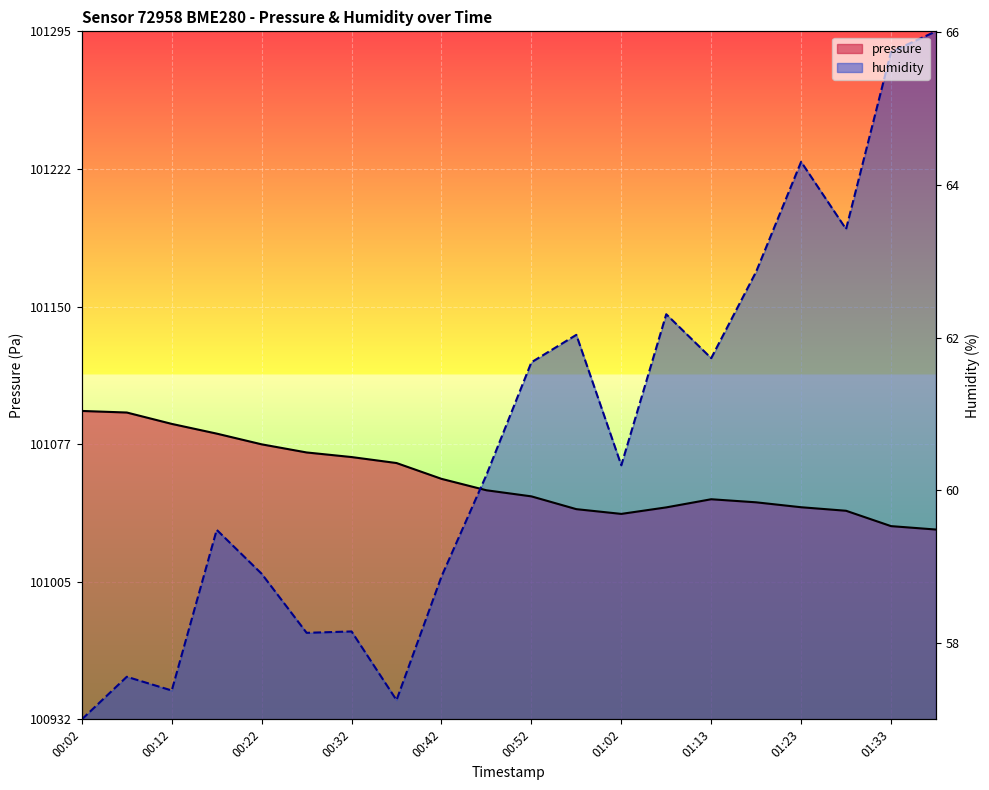

Which has a higher value, 00:52 or 00:07?

00:07